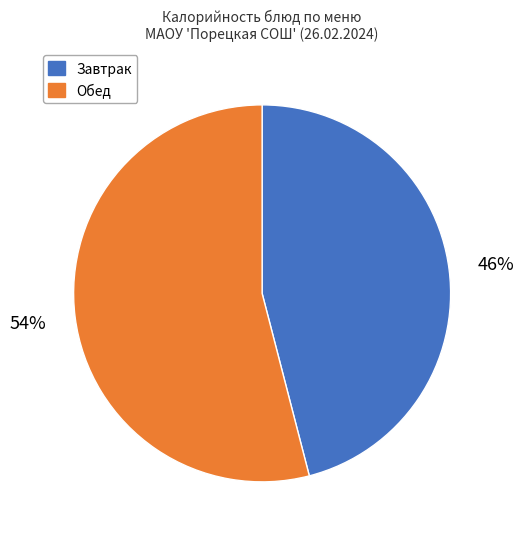

Is there any slice that represents more than half of the pie?

Yes